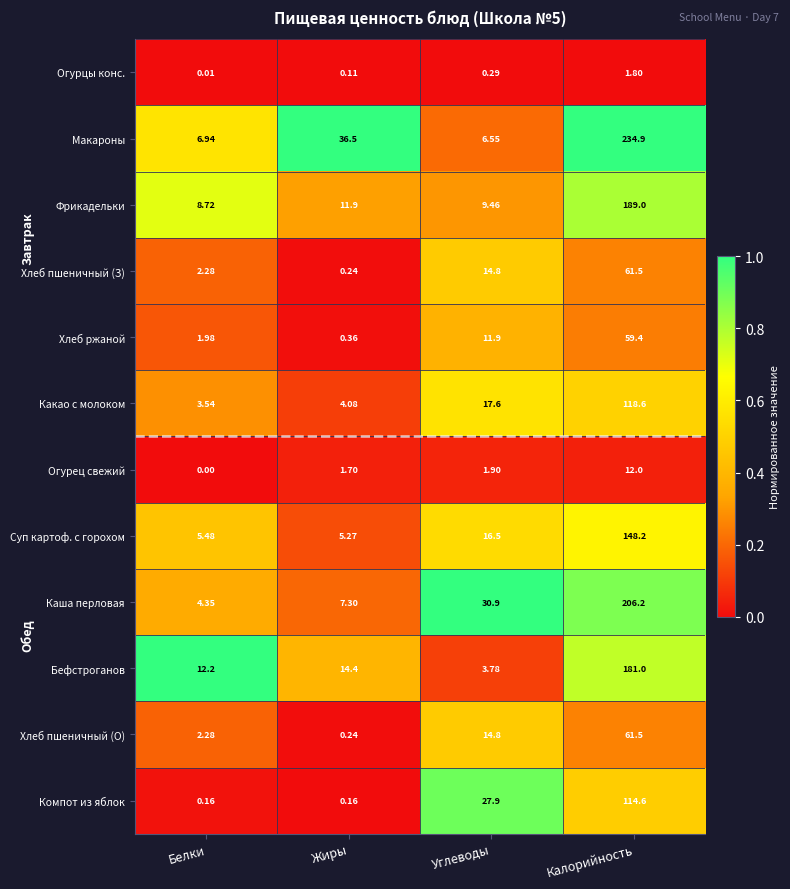

Which series has the widest spread of values?

Макароны